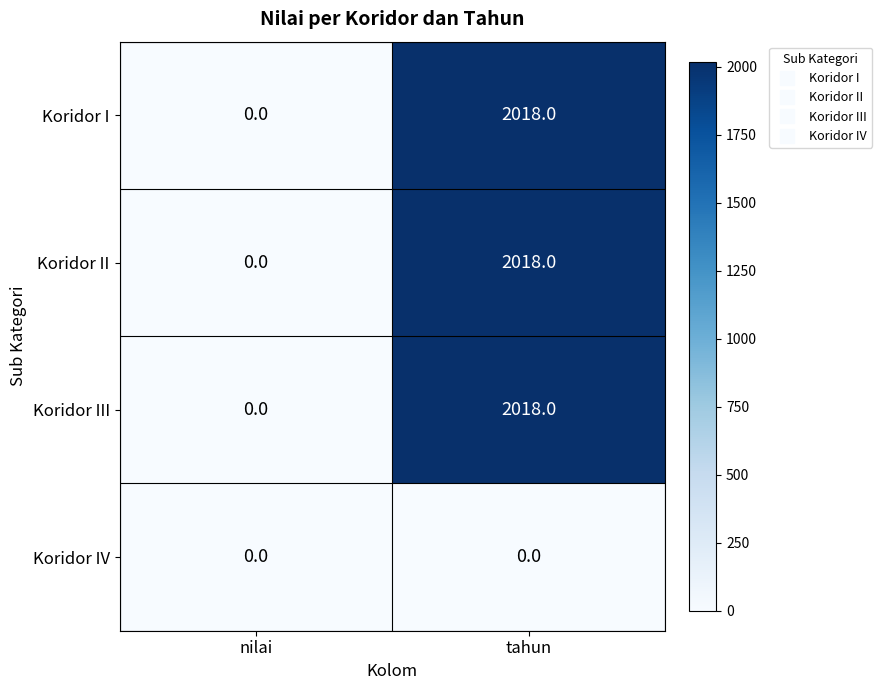

At which label does Koridor III reach its peak?

tahun